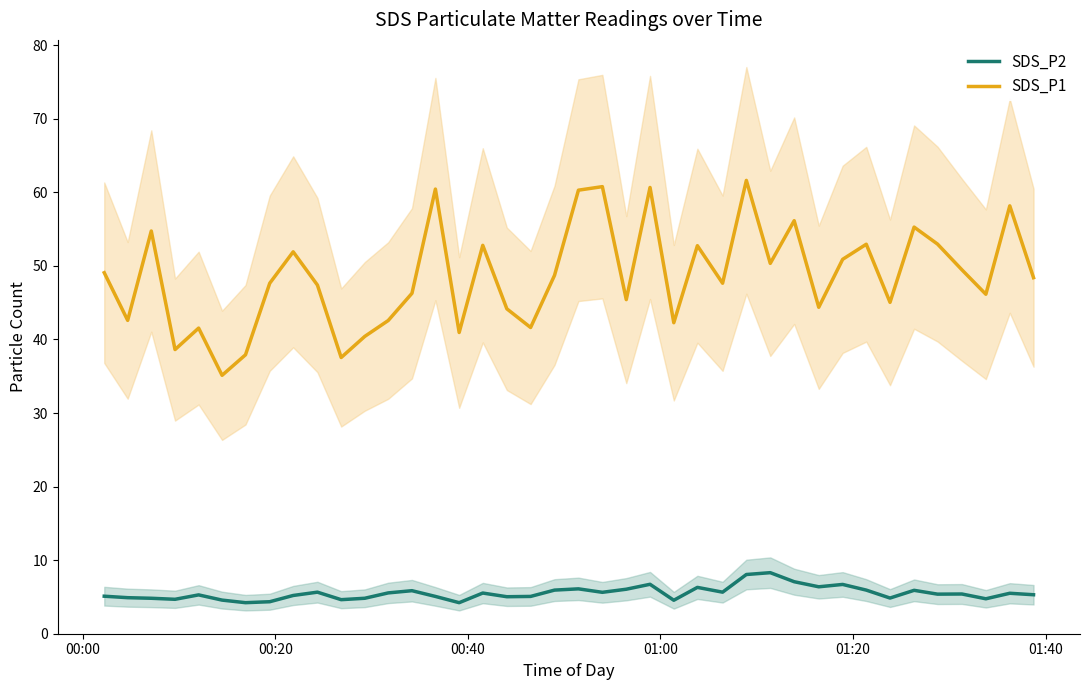

True or false: SDS_P2 has more than 2 interior local peaks.

True